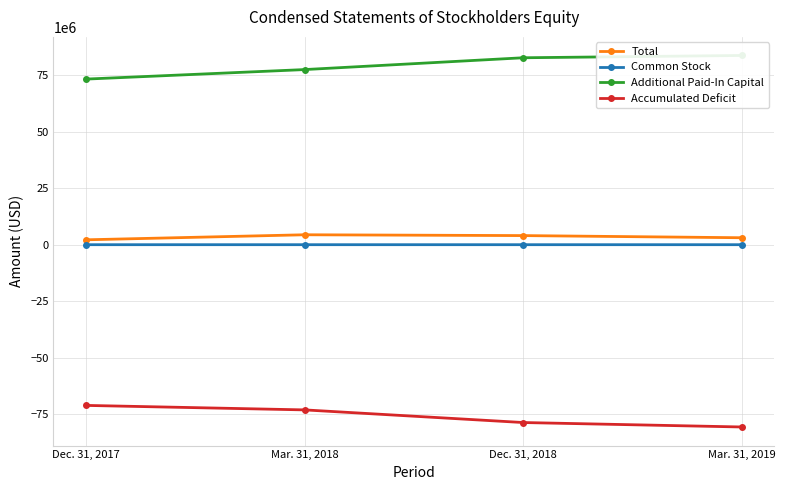

Count the Total values in the range 3075445 to 4389266.

3